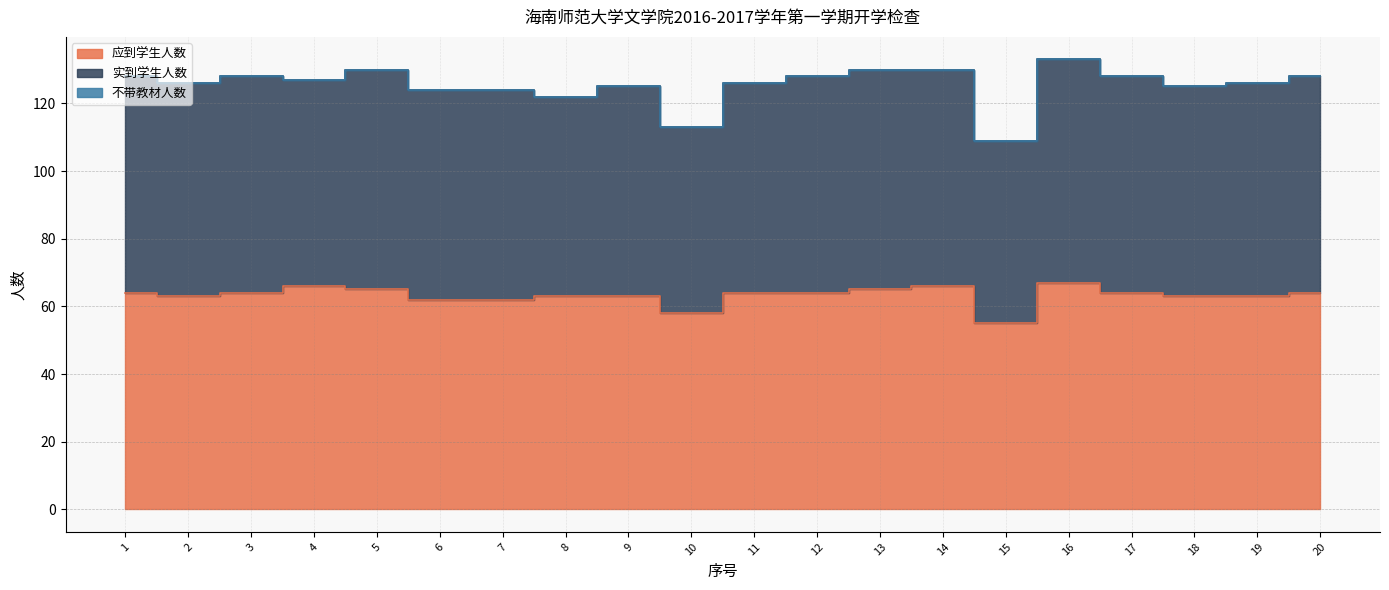

What is the total value across all series at 16?

133